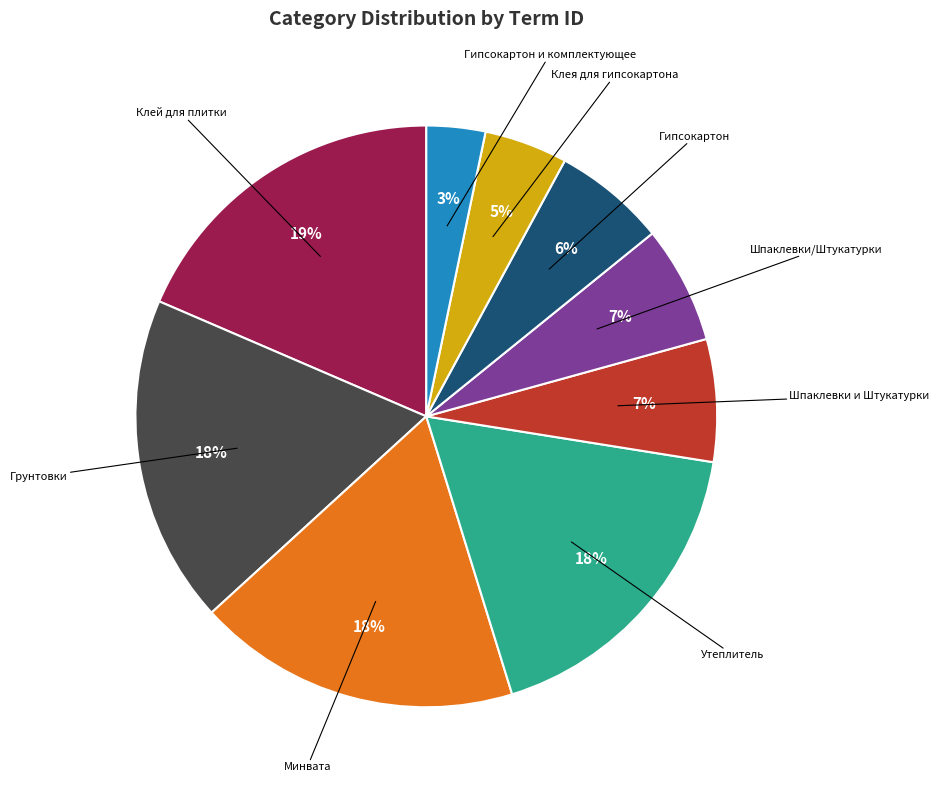

How many slices are in this pie chart?

9